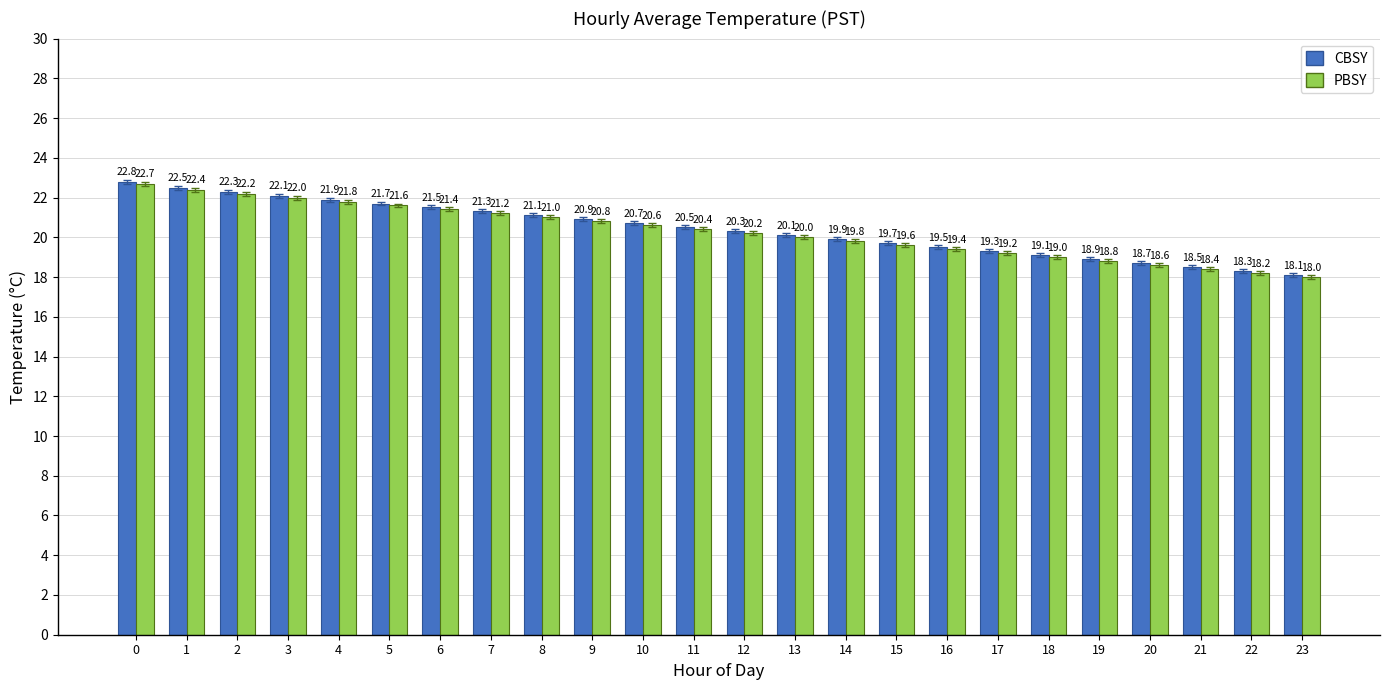

Is it true that PBSY equals 21.0 at 8?

True